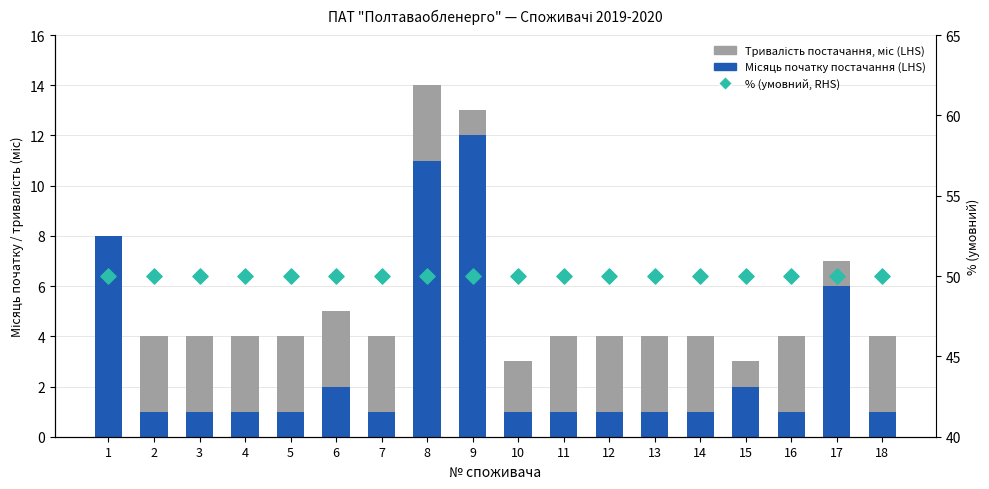

Which series contains the lowest Y value?

Тривалість постачання, міс (LHS)